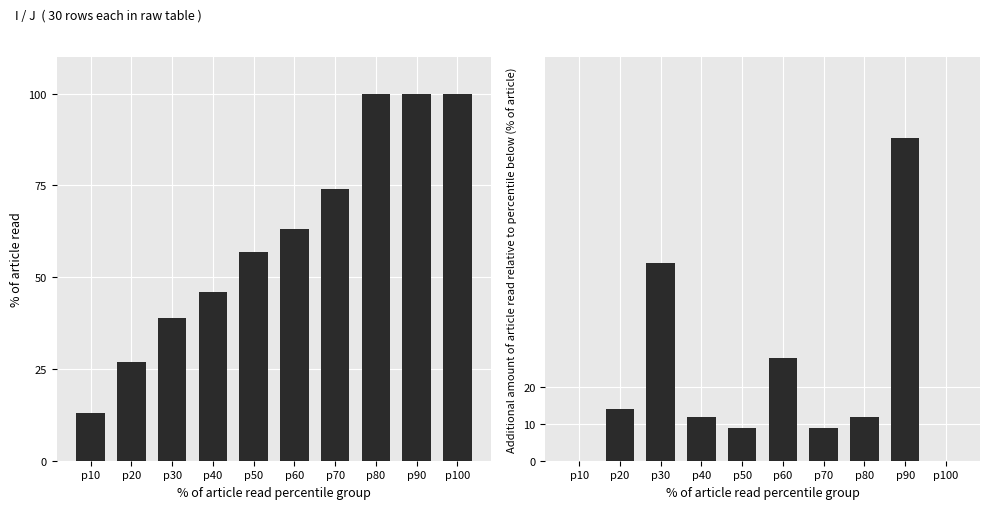

How many data points in col_1 (Group I) are less than 63?

5